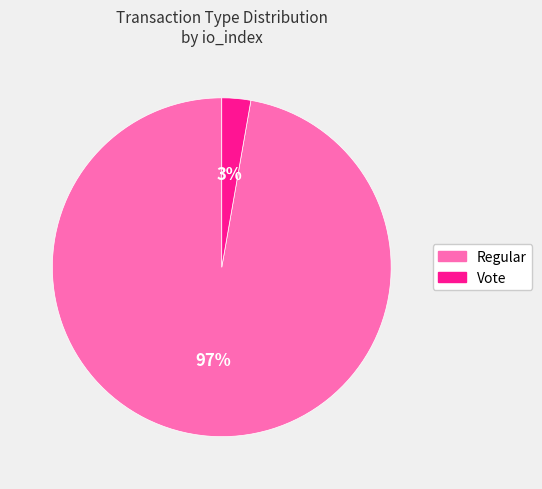

Combined, do Vote and Regular account for over 50%?

Yes